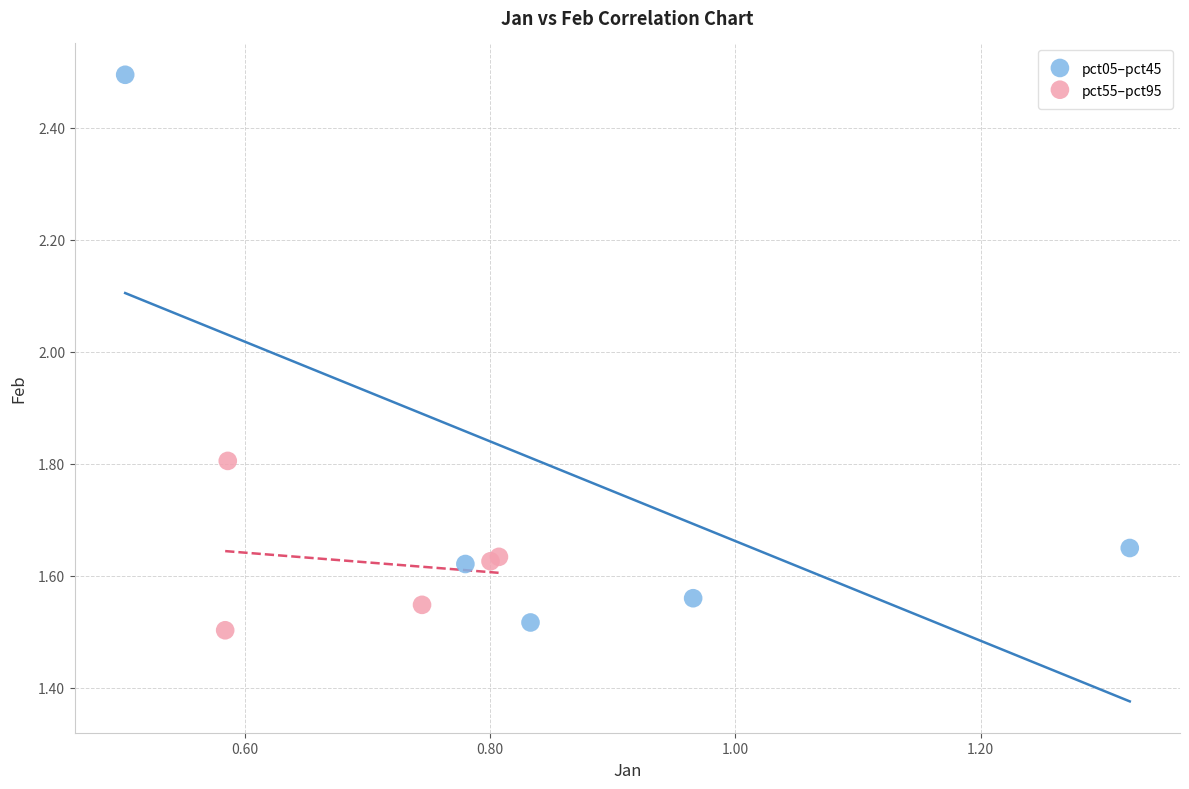

Which series reaches the maximum Y coordinate?

pct05–pct45